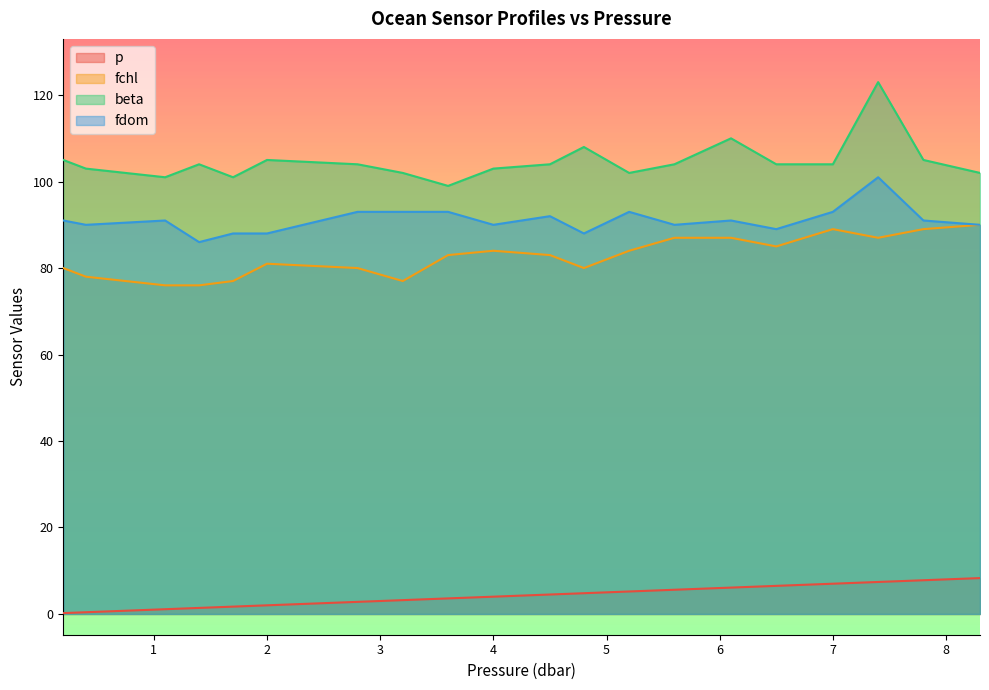

What is the maximum value for p?

8.3